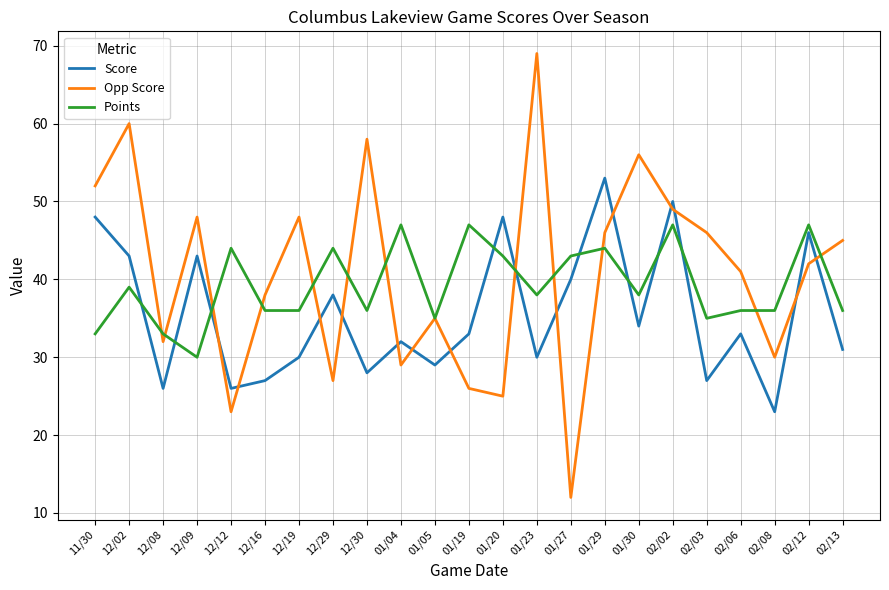

How many categories are shown in the chart?

23